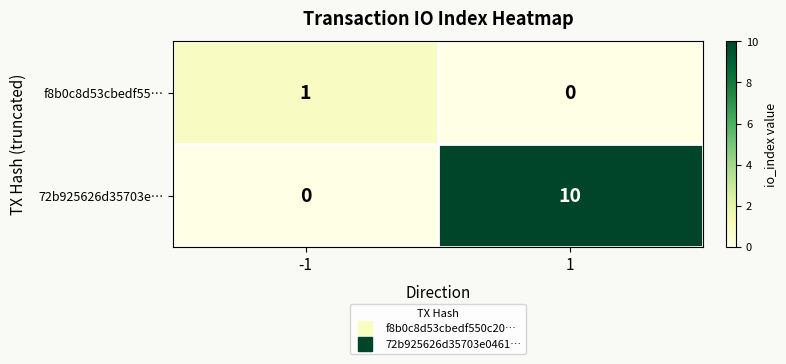

What is the total value across all series at 1?

10